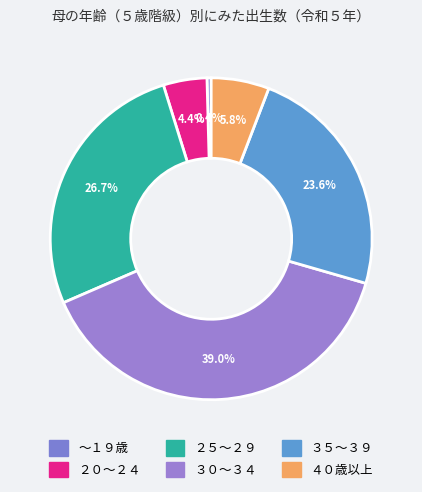

Is ２５～２９ the majority of the pie?

No